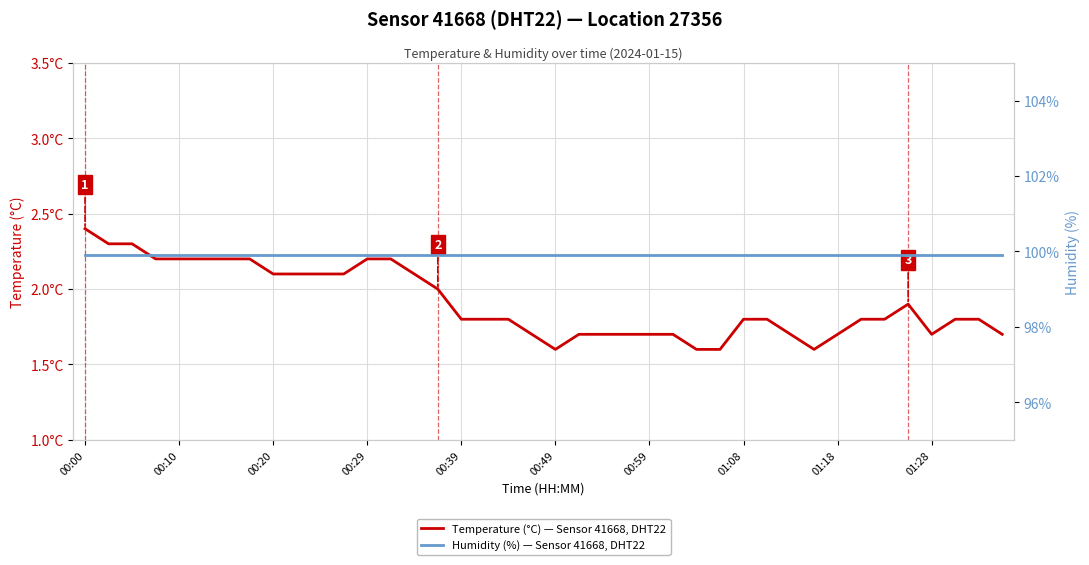

True or false: Humidity (%) — Sensor 41668, DHT22 has a value of 176.0 at 10.

False